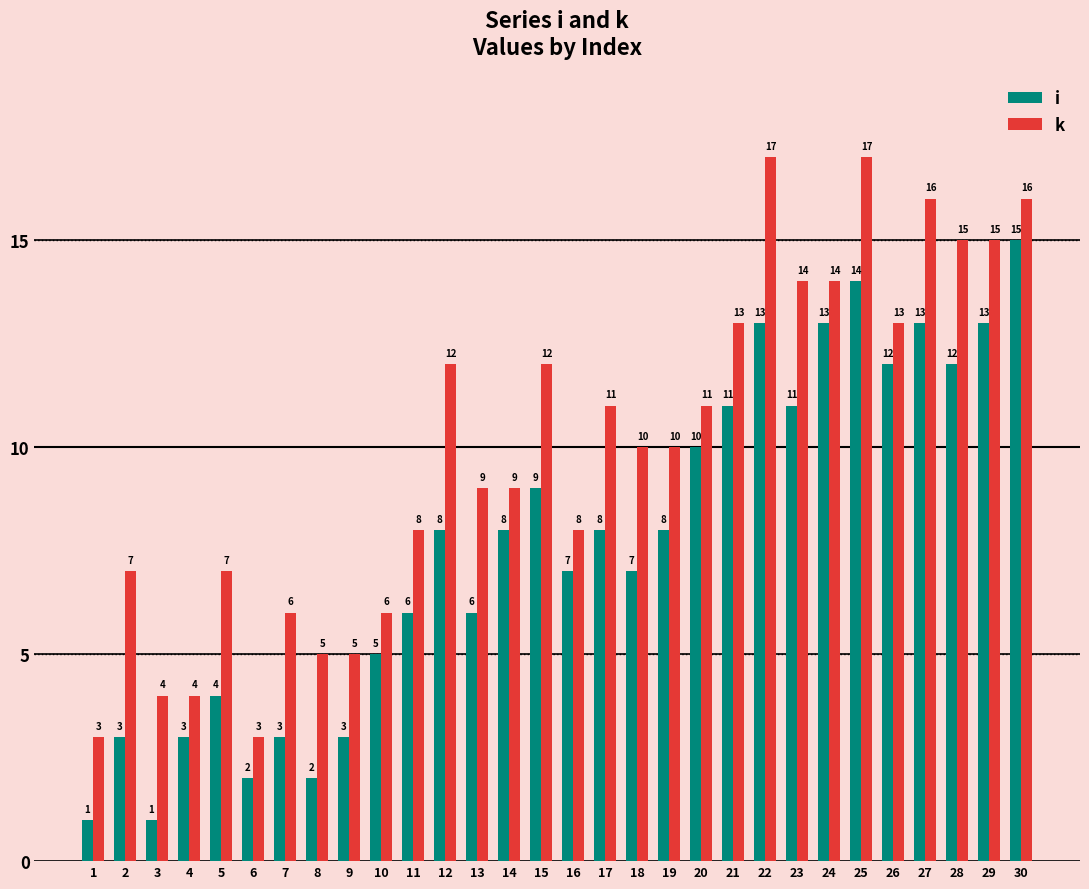

Reading left to right, extract all data points from this chart.

i: 1=1	2=3	3=1	4=3	5=4	6=2	7=3	8=2	9=3	10=5	11=6	12=8	13=6	14=8	15=9	16=7	17=8	18=7	19=8	20=10	21=11	22=13	23=11	24=13	25=14	26=12	27=13	28=12	29=13	30=15
k: 1=3	2=7	3=4	4=4	5=7	6=3	7=6	8=5	9=5	10=6	11=8	12=12	13=9	14=9	15=12	16=8	17=11	18=10	19=10	20=11	21=13	22=17	23=14	24=14	25=17	26=13	27=16	28=15	29=15	30=16